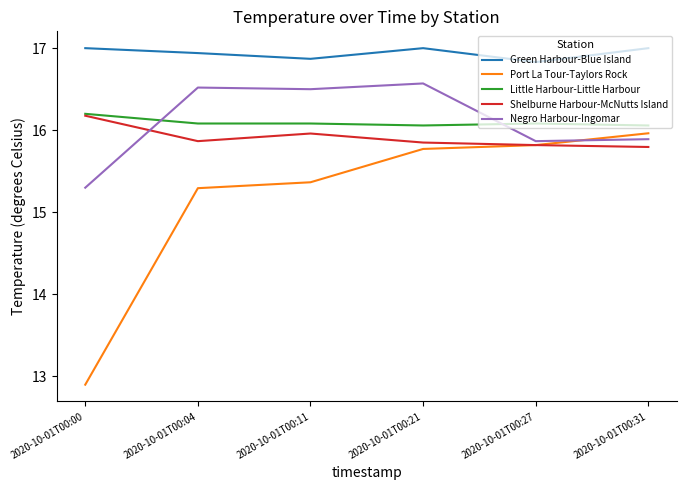

At how many categories does at least one series exceed 13?

6